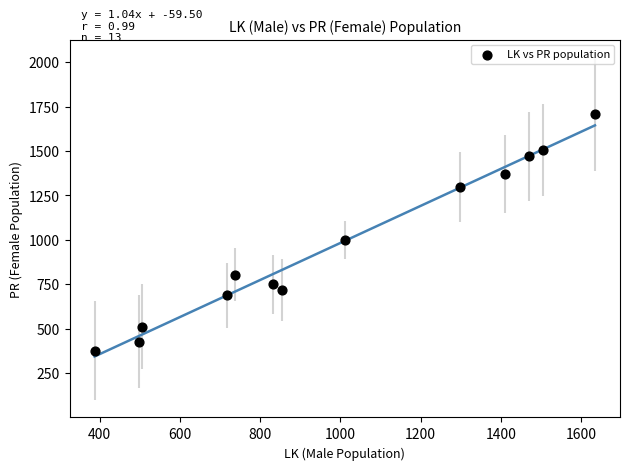

What is the range of X values (max minus min)?

1248